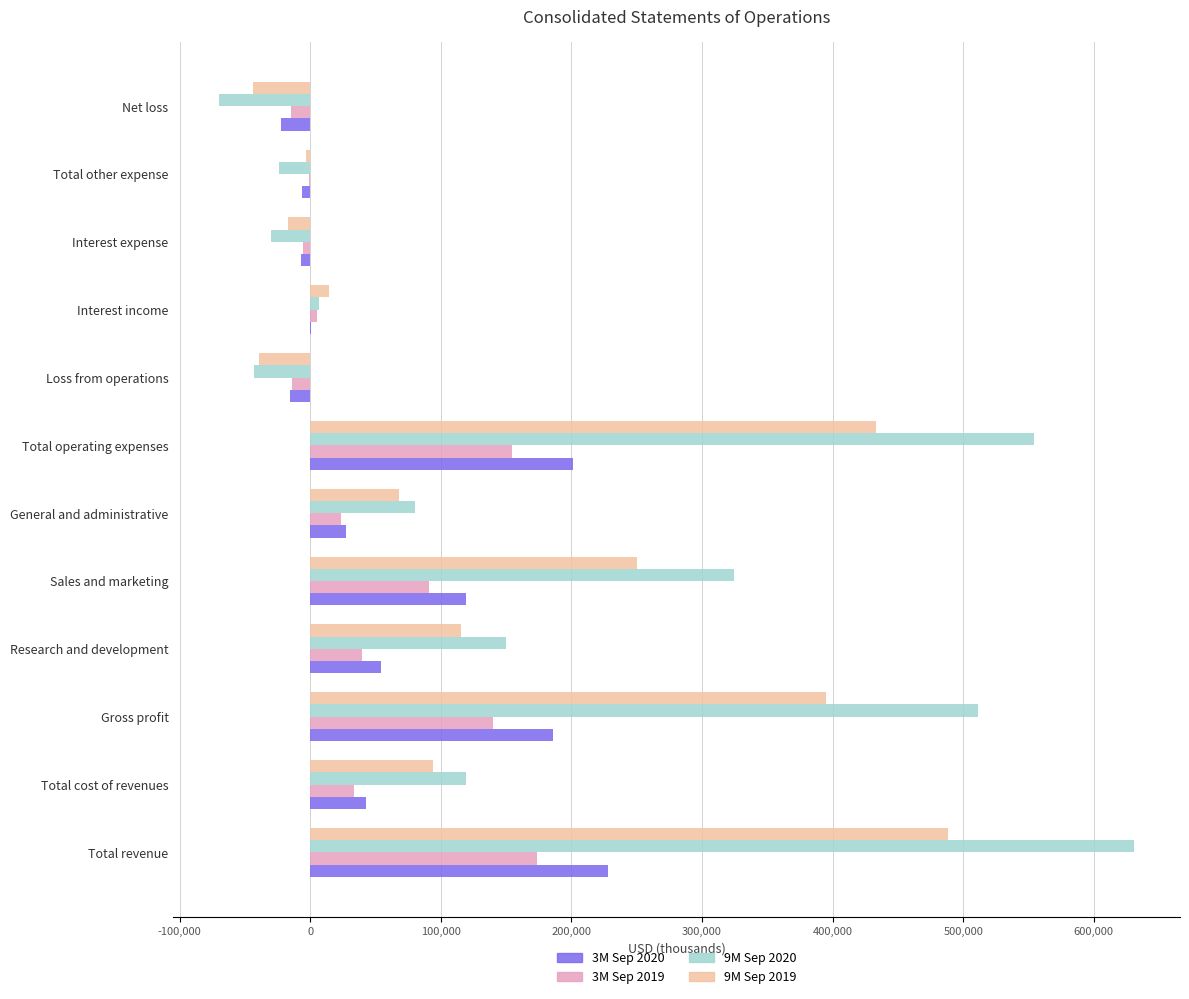

The 9M Sep 2020 series shows 469066 at Sales and marketing. True or false?

False